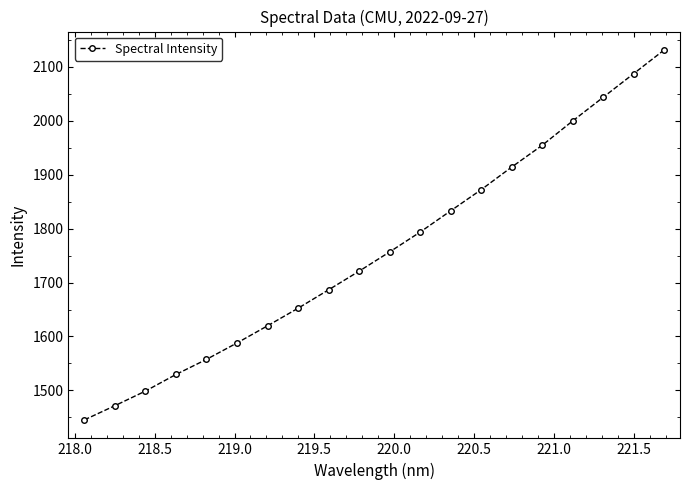

Reading left to right, list all the values displayed in this chart.

1445.5	1471.8	1498.9	1529.6	1557.6	1588.0	1619.8	1652.4	1686.5	1721.0	1756.7	1793.4	1832.8	1872.0	1913.9	1954.2	1999.4	2043.1	2087.0	2130.9